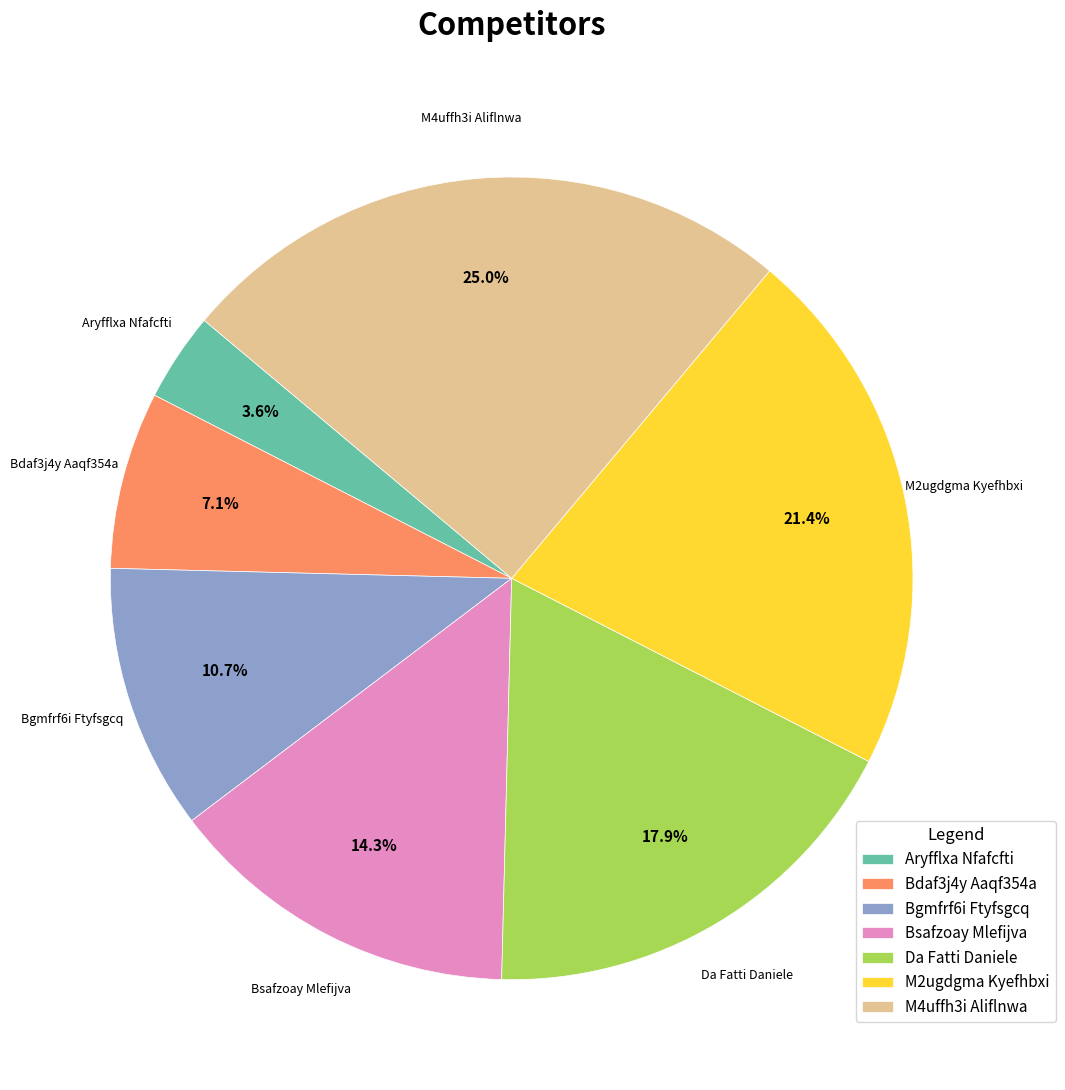

What portion of the pie excludes Aryfflxa Nfafcfti?

96.4%